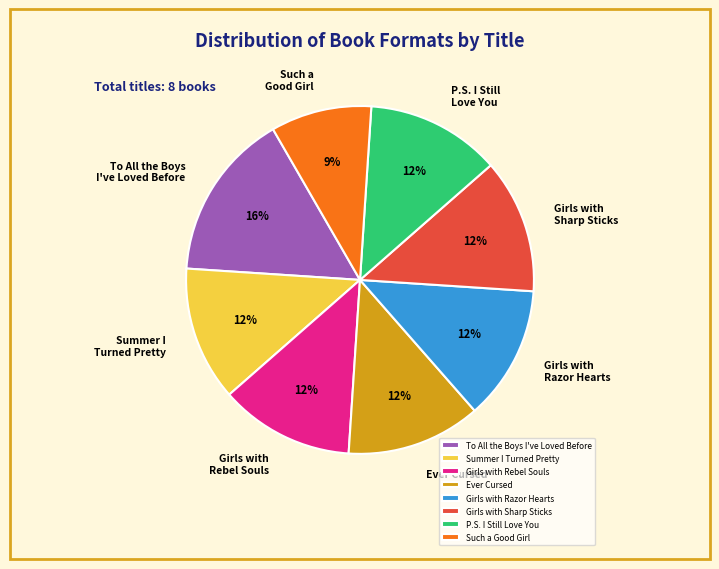

What is the largest slice in the pie chart?

To All the Boys I've Loved Before